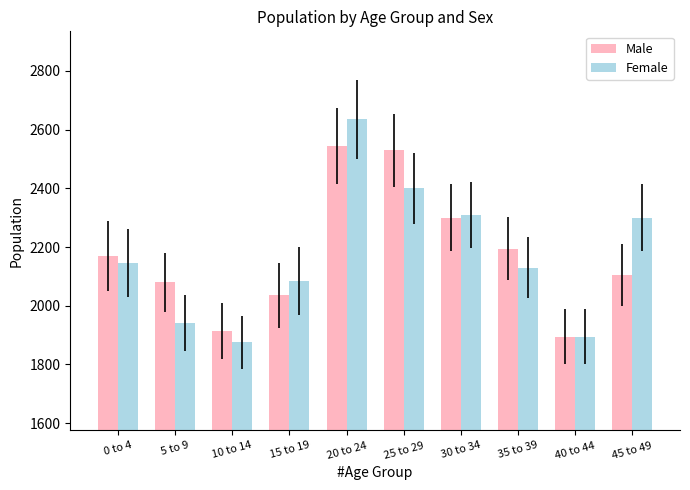

What is the minimum value shown in the chart?

1875